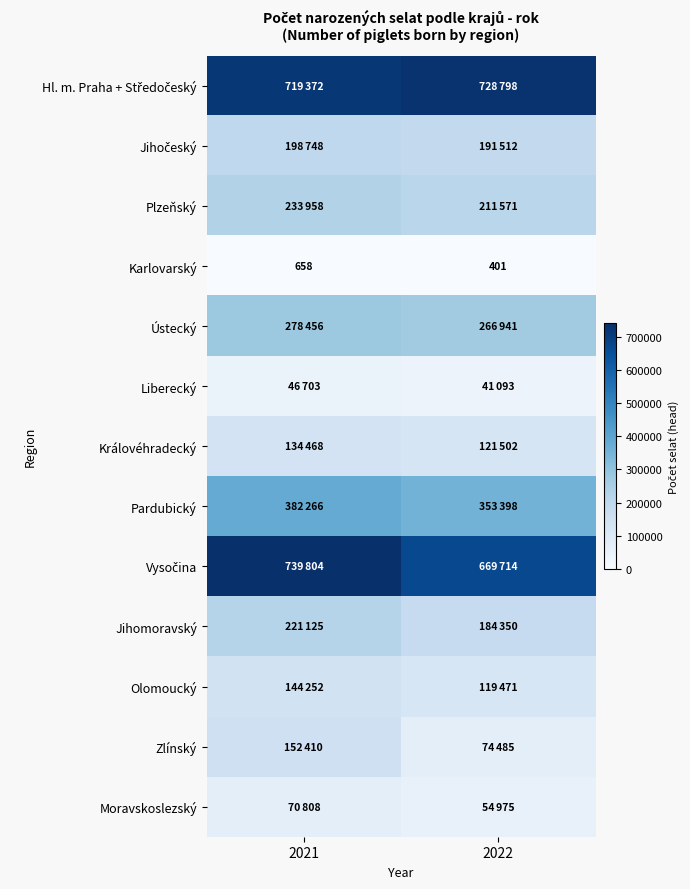

The Karlovarský series shows 360 at 2021. True or false?

False